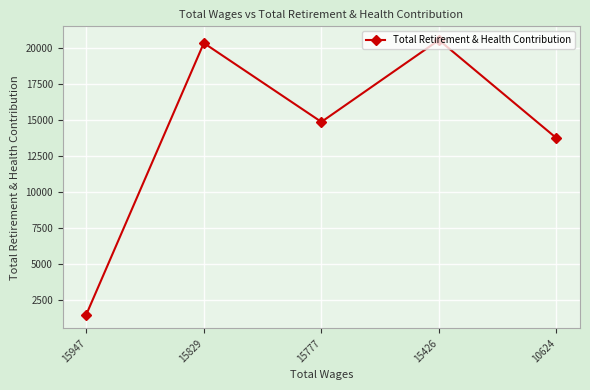

Rank the categories by value from highest to lowest.

15426, 15829, 15777, 10624, 15947